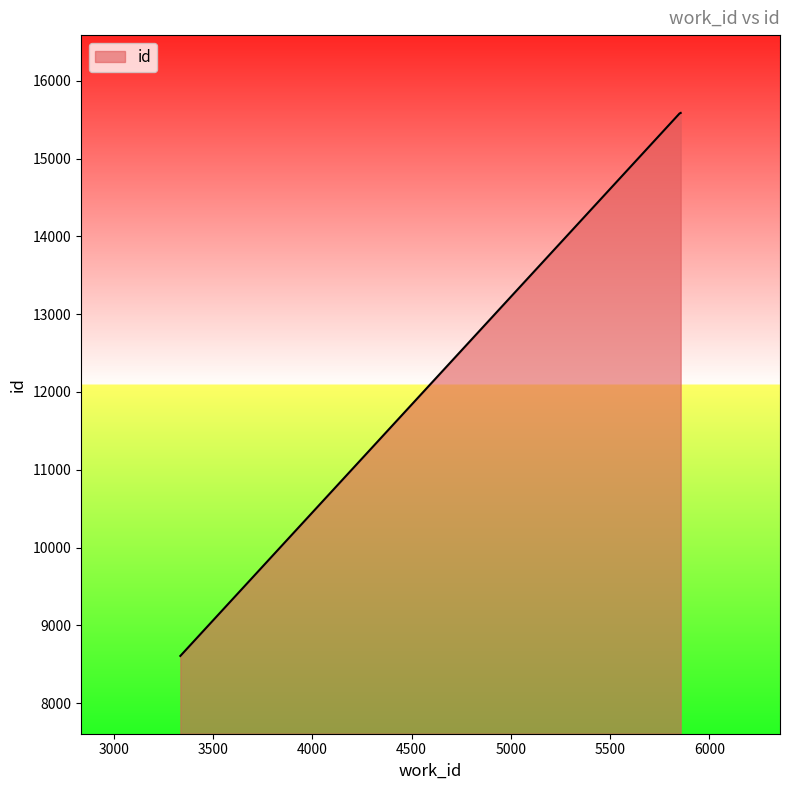

What is the average value?

13258